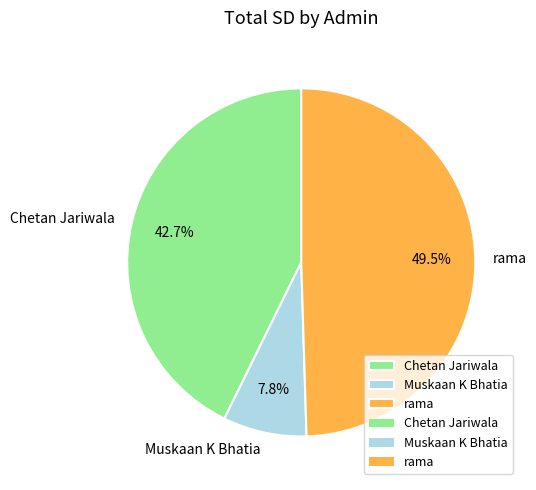

What is the largest slice in the pie chart?

rama